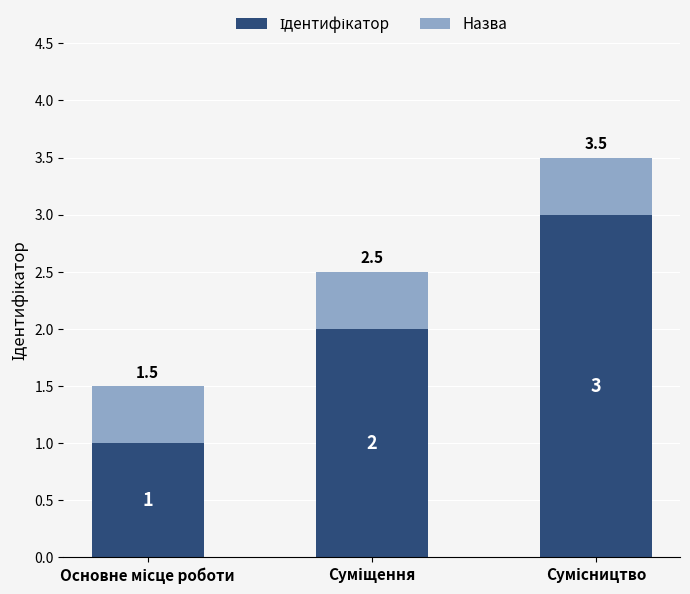

Rank the series at Суміщення from lowest to highest value.

Назва, Ідентифікатор